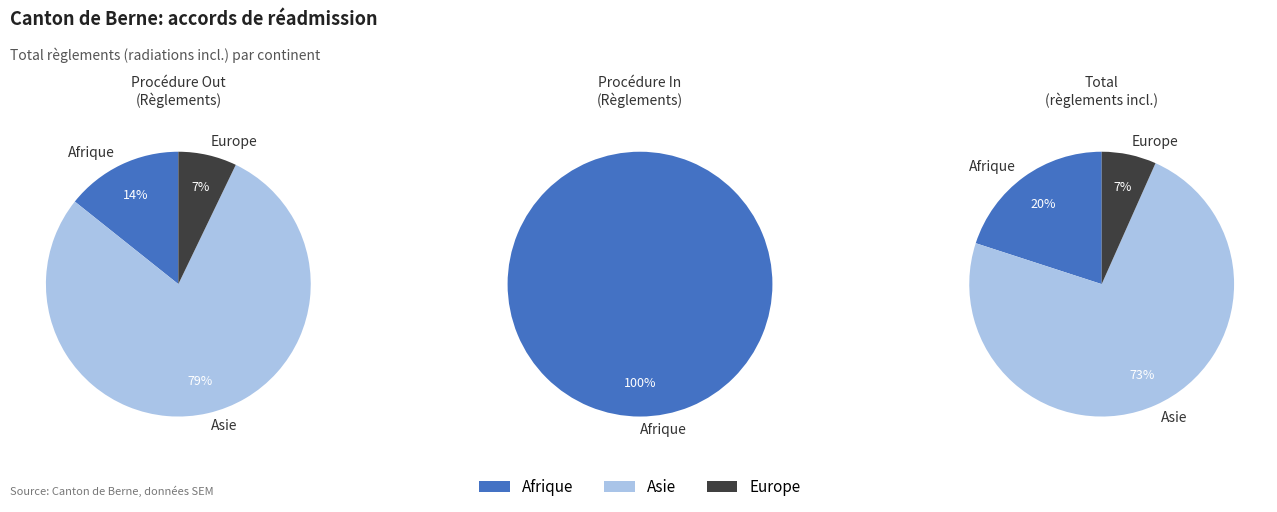

To the nearest percent, what is the average slice percentage?

33%